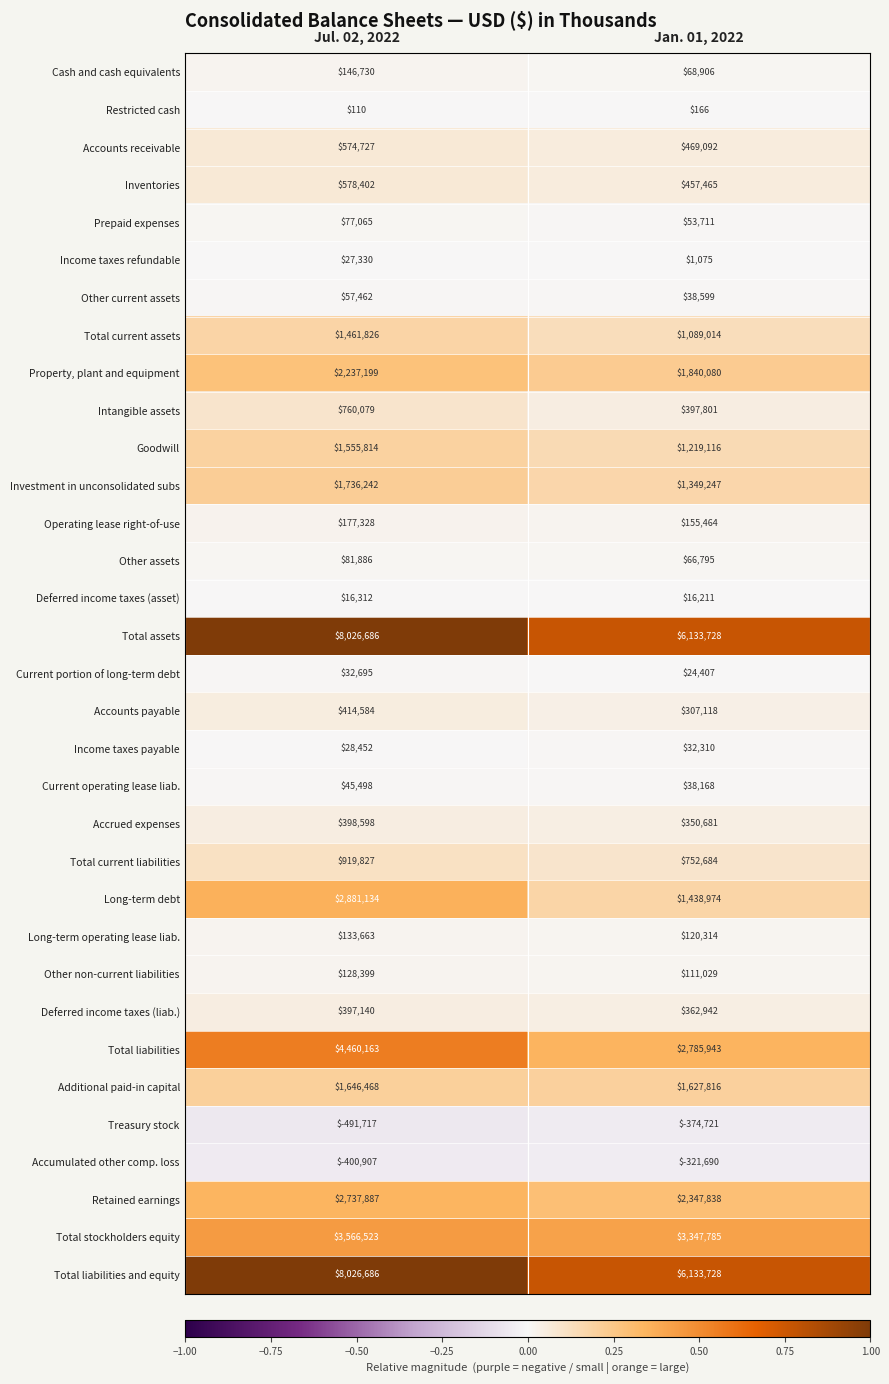

What is the approximate value of Retained earnings at Jul. 02, 2022, to the nearest 50?

2737900